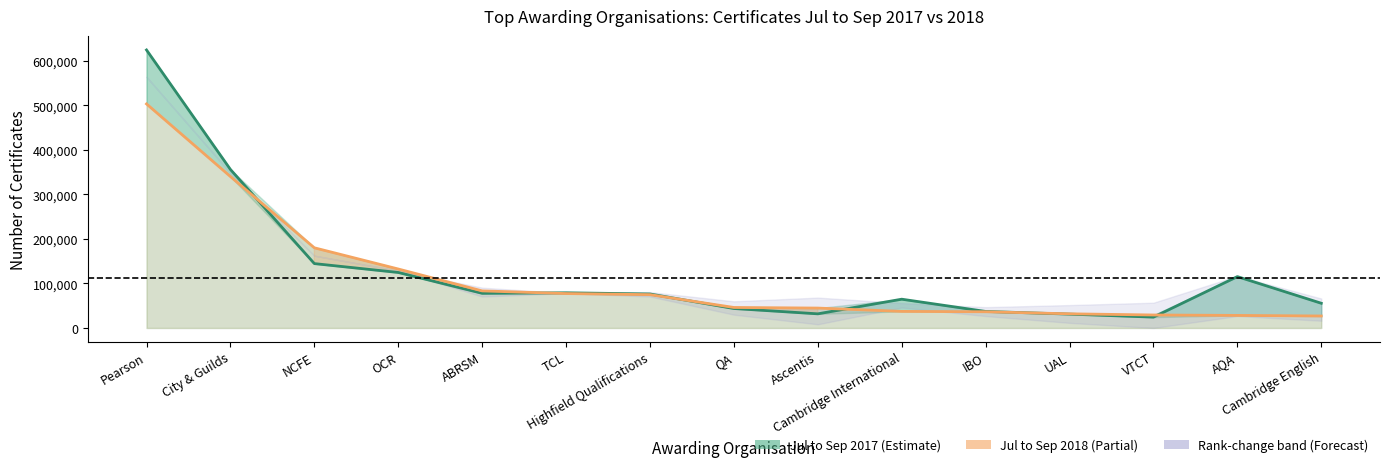

Where is Jul to Sep 2018 nearest to the value 265200?

City & Guilds